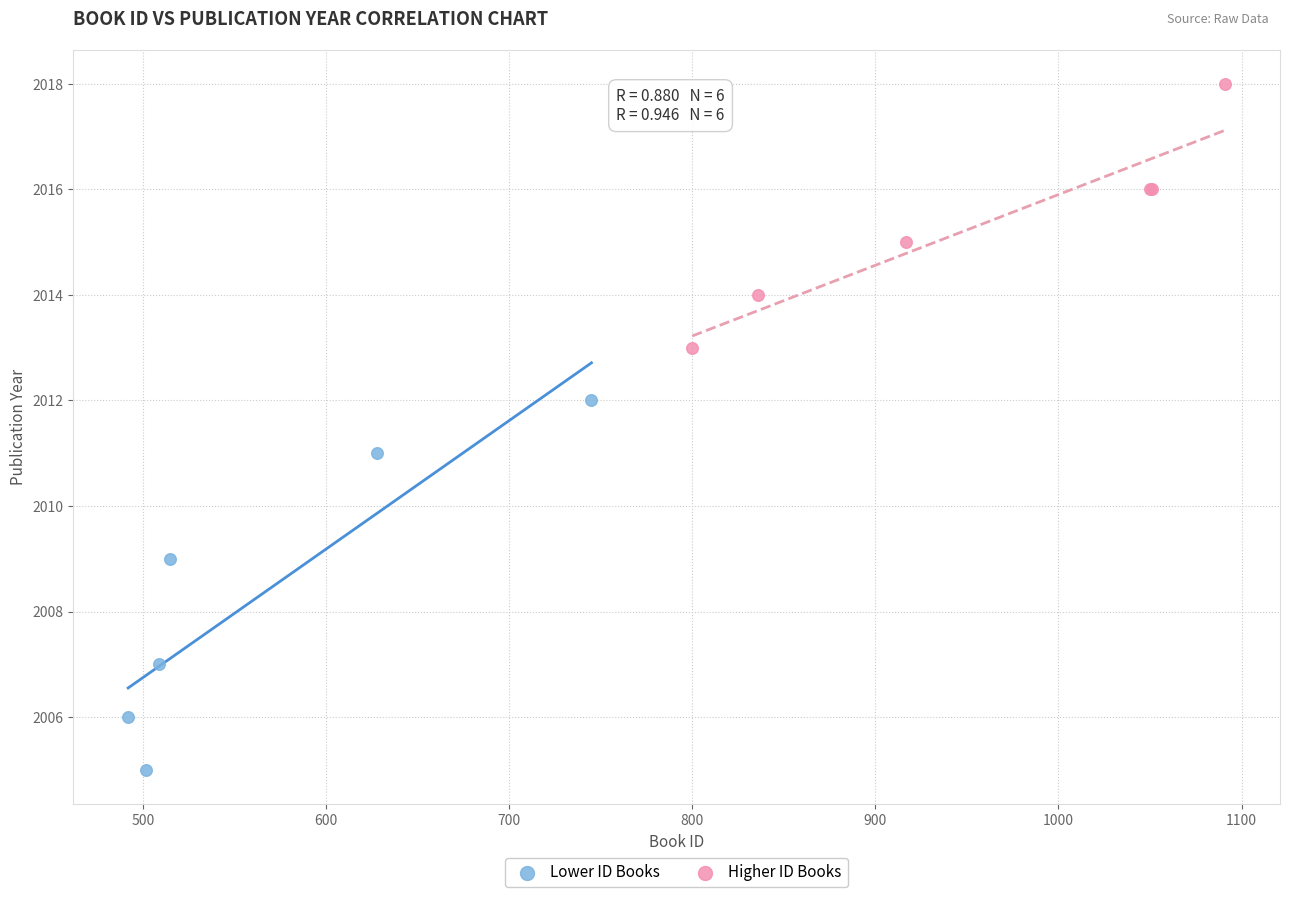

Which series contains the highest Y value?

Higher ID Books